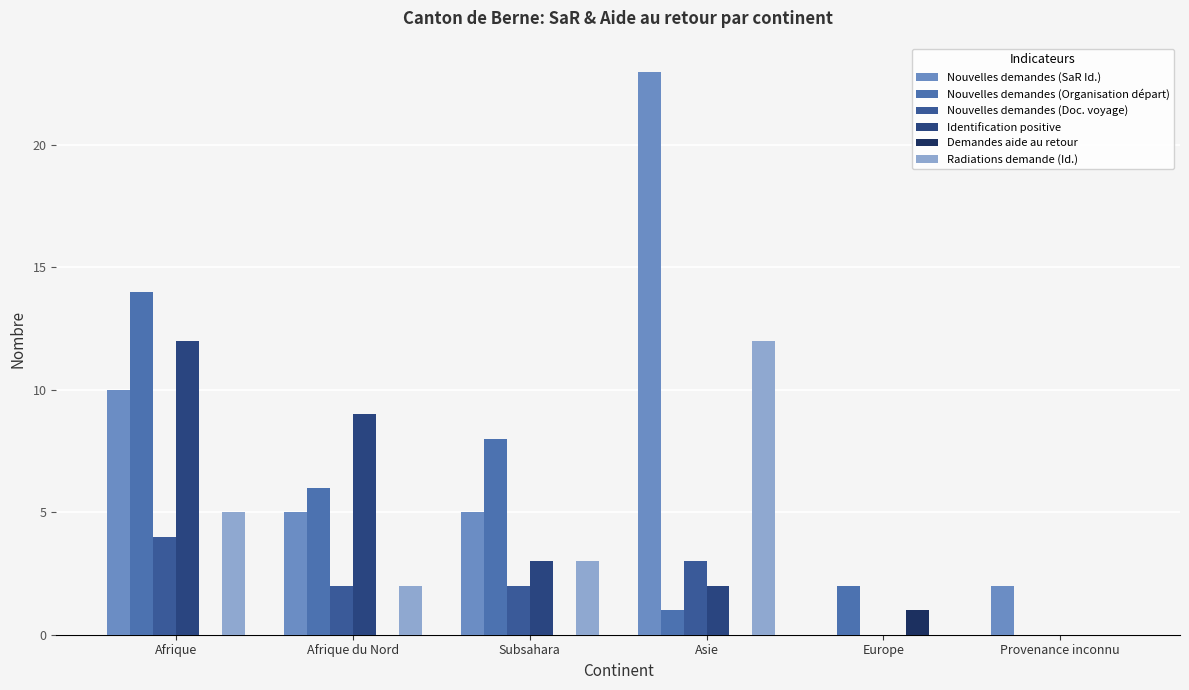

True or false: Identification positive has a value of 0 at Europe.

True